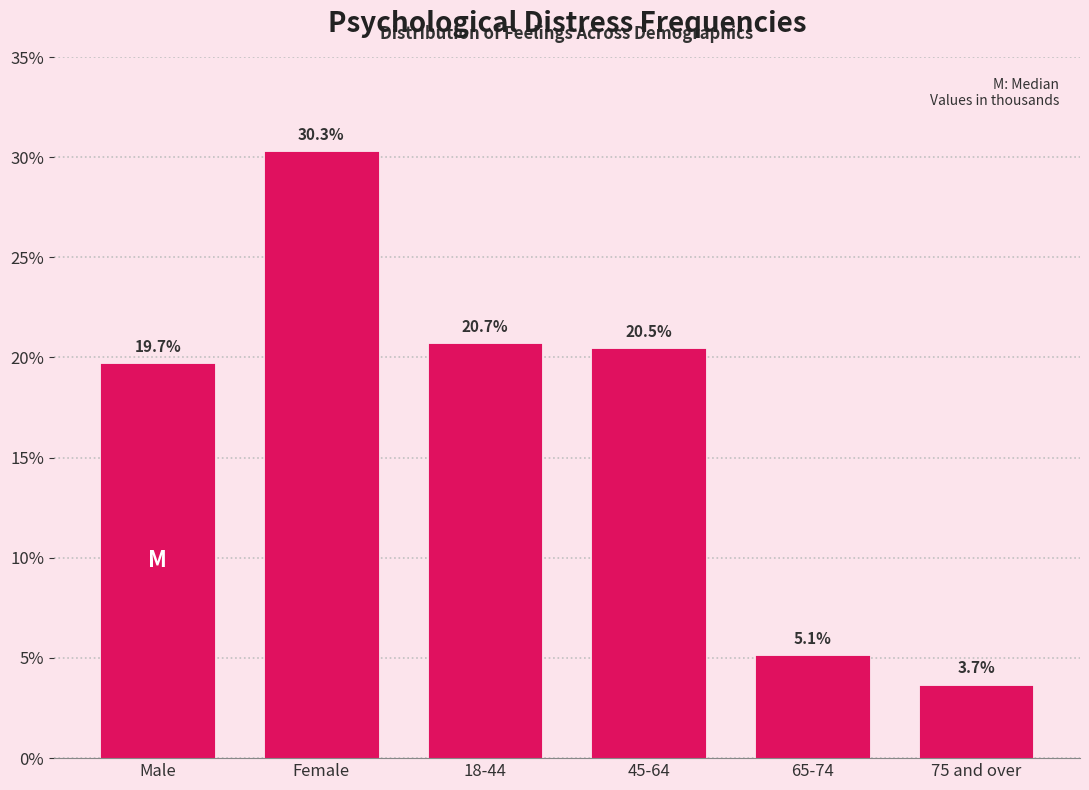

Reading left to right, list all the values displayed in this chart.

Male=19.7	Female=30.3	18-44=20.7	45-64=20.5	65-74=5.1	75 and over=3.7